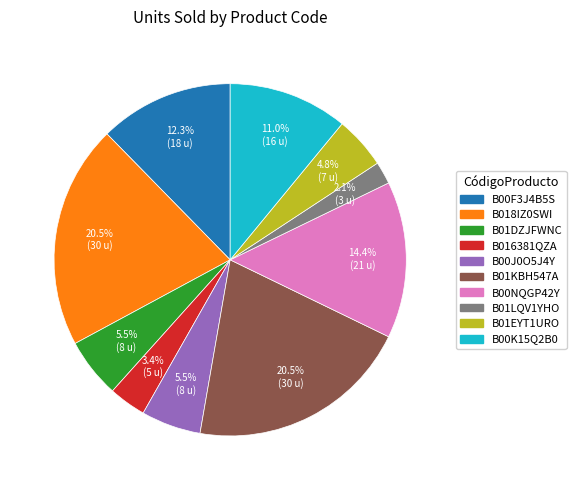

Which slice is the smallest?

B01LQV1YHO